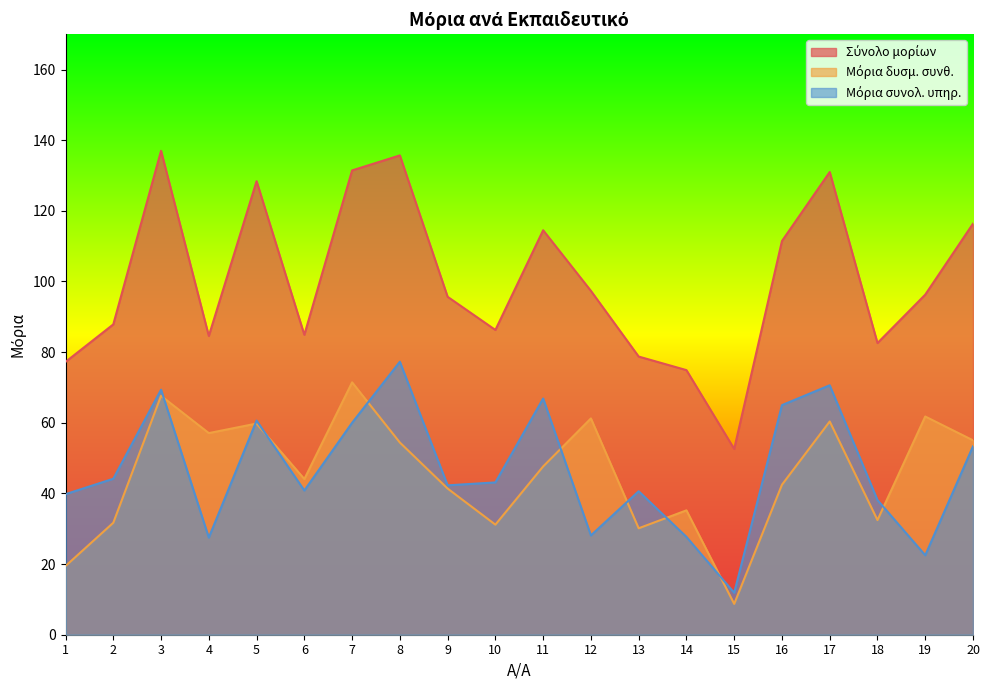

What is the average value of the Σύνολο μορίων series?

100.2